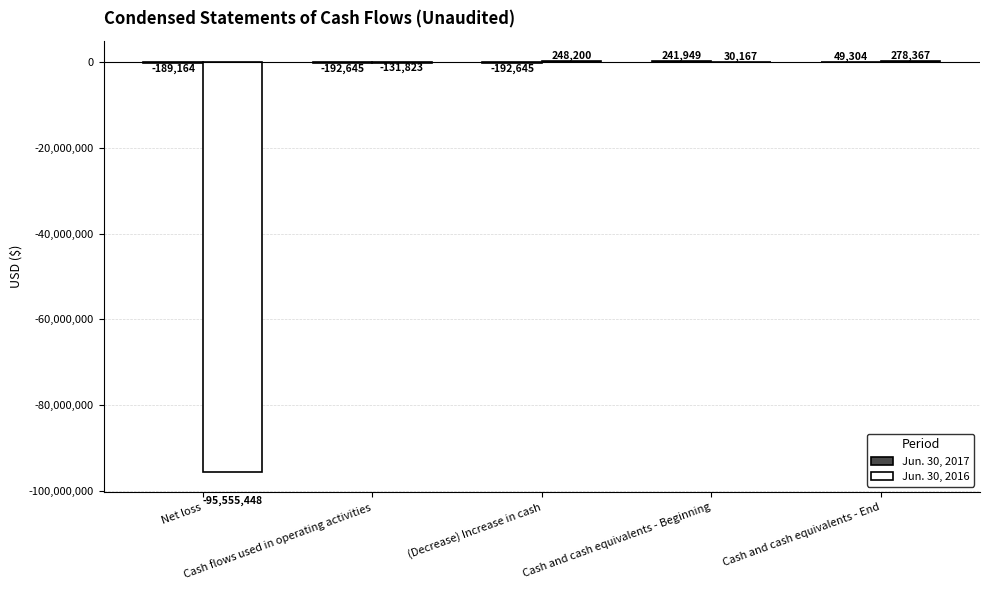

At which label is Jun. 30, 2016 closest to -47638540?

Cash flows used in operating activities